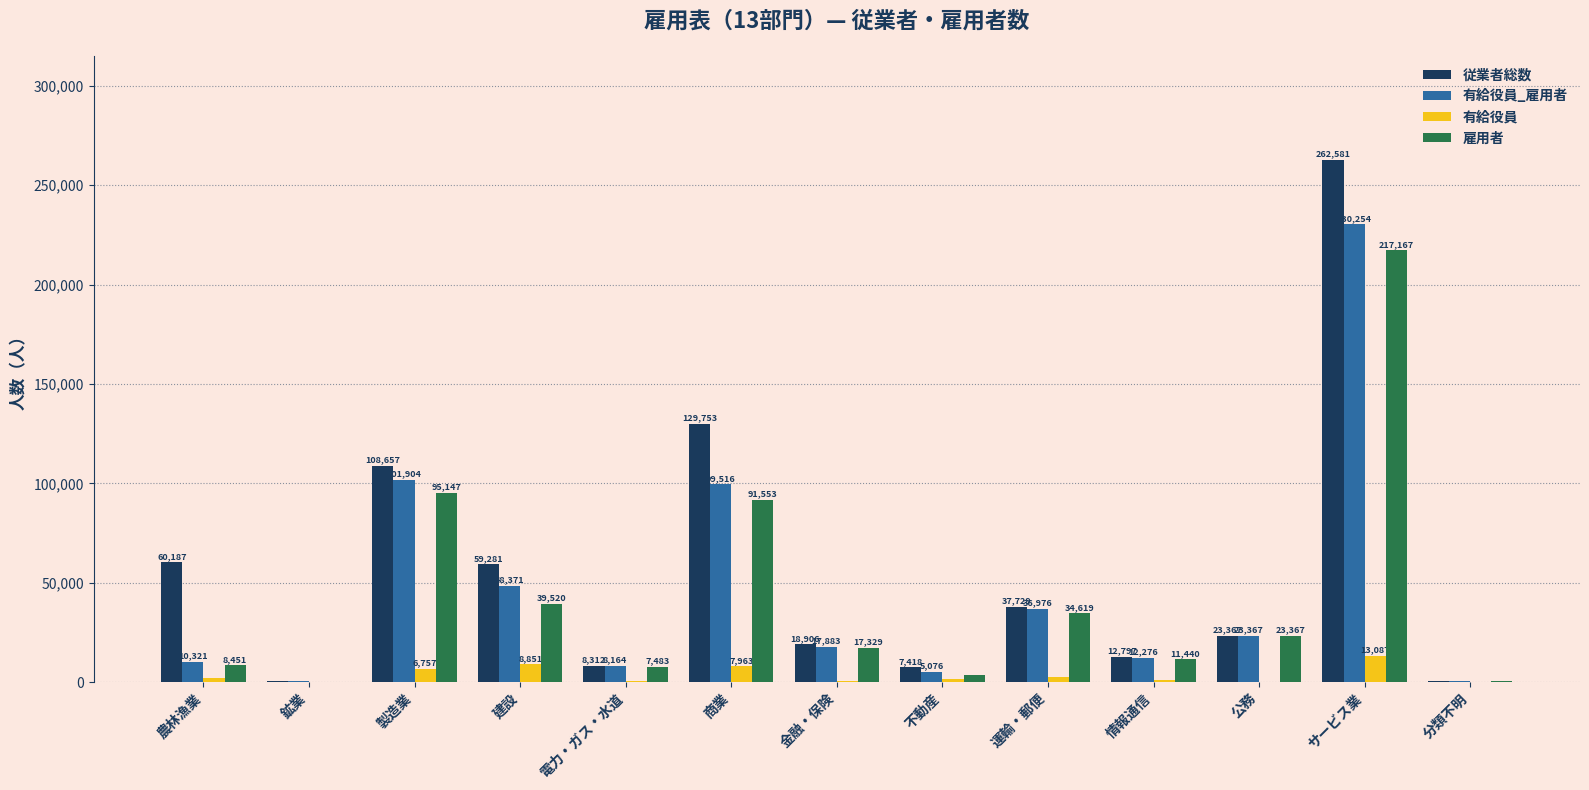

Is it true that 従業者総数 equals 8312 at 電力・ガス・水道?

True